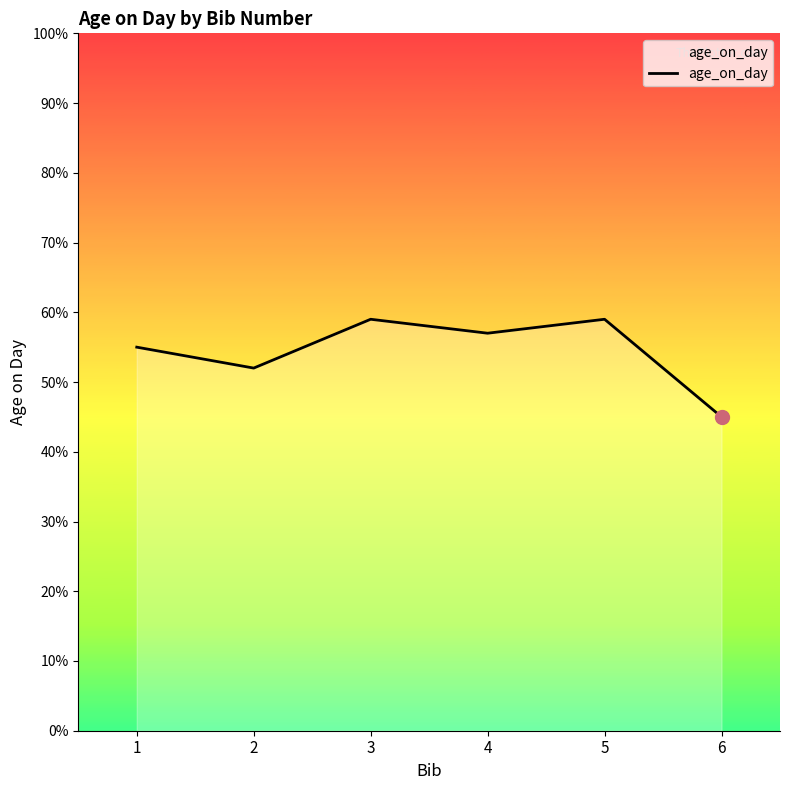

How many series are shown in this chart?

1